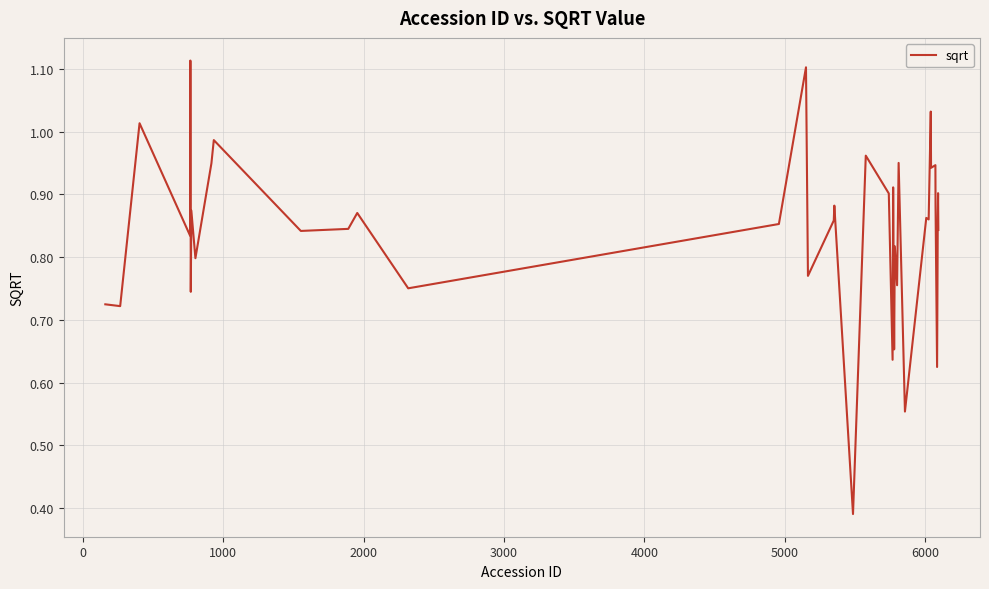

Does the chart display data point markers on the line(s)?

No